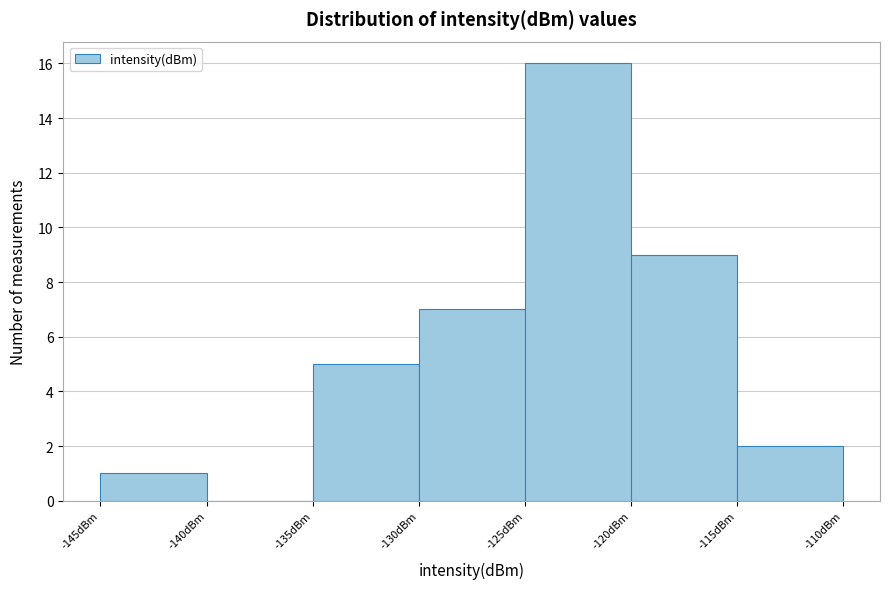

Which range on the x-axis has the tallest bar?

-125 to -120